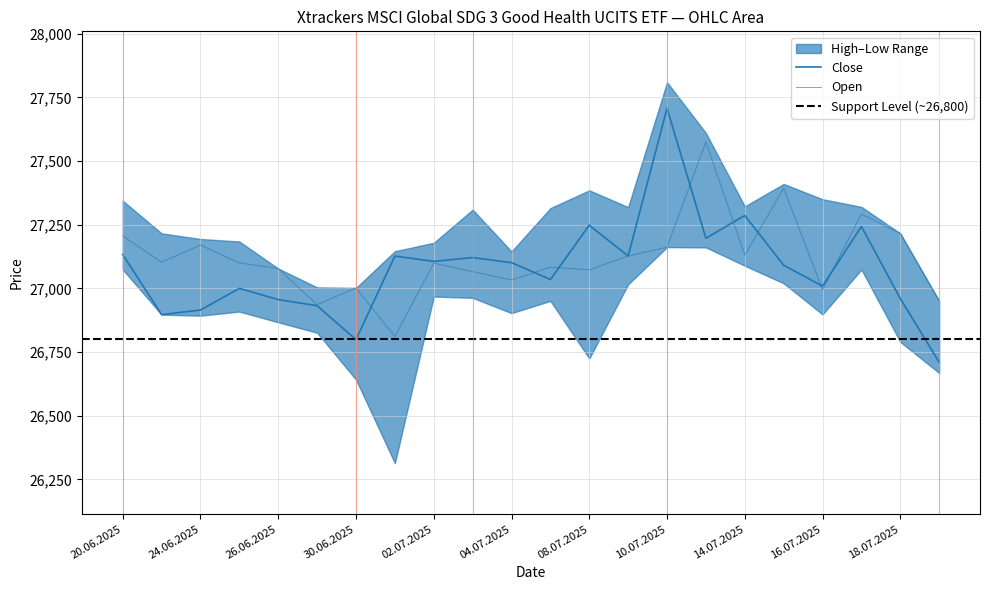

Rank the series at 04.07.2025 from highest to lowest value.

Close, Open